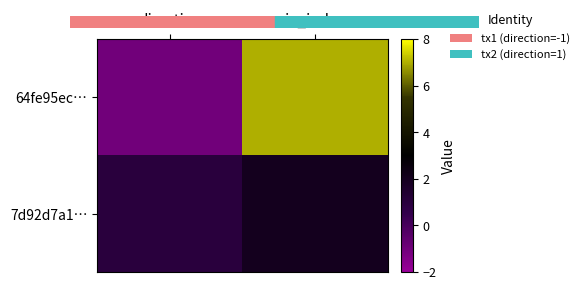

Which series has the widest spread of values?

64fe95ec…